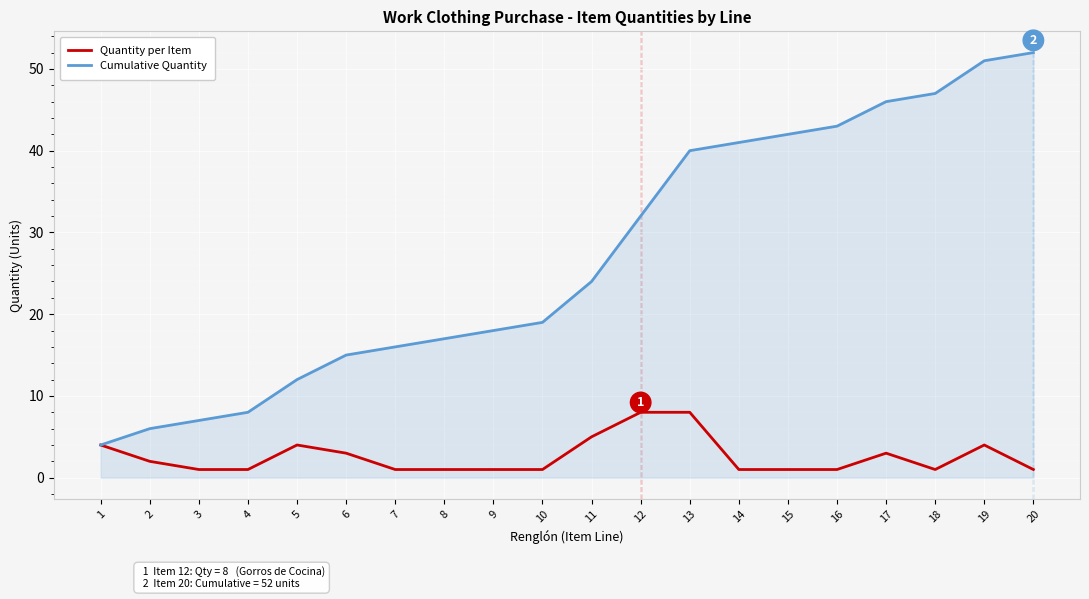

Between 9 and 13, which series saw the biggest shift?

Cumulative Quantity